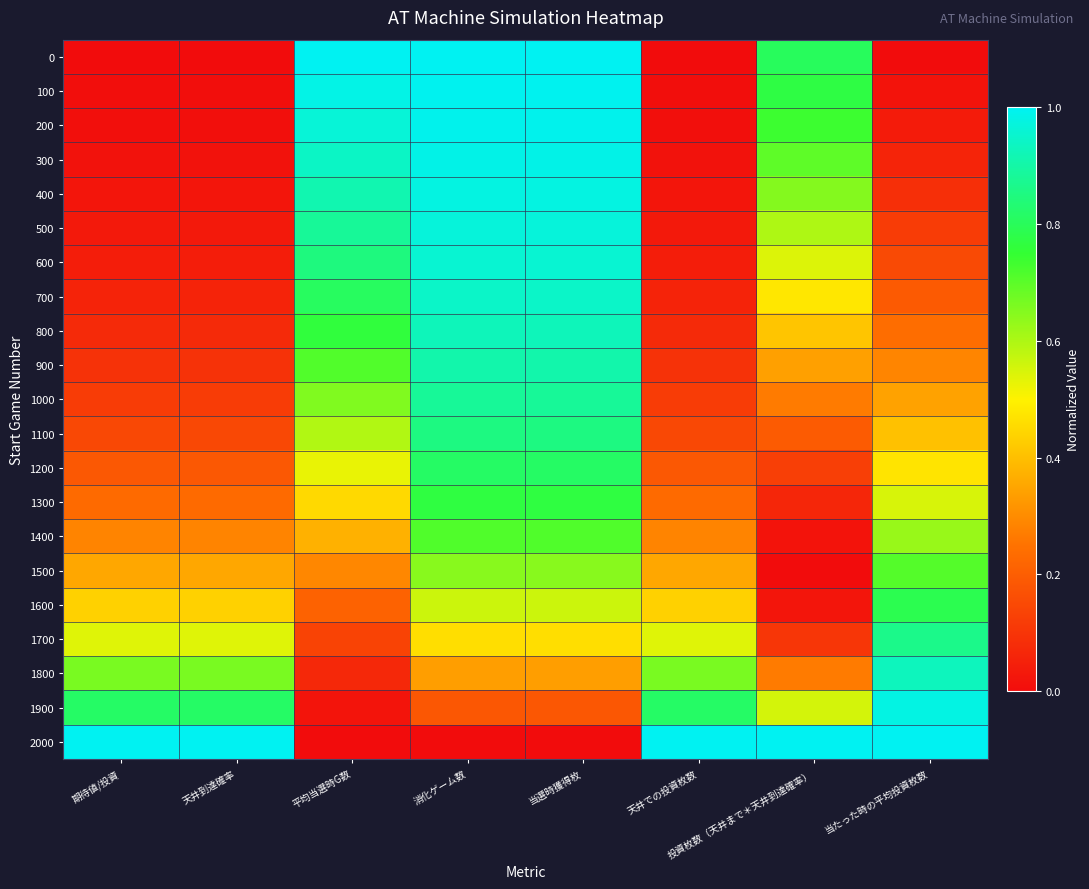

Which series changed the most between 天井到達確率 and 天井での投資枚数?

1800